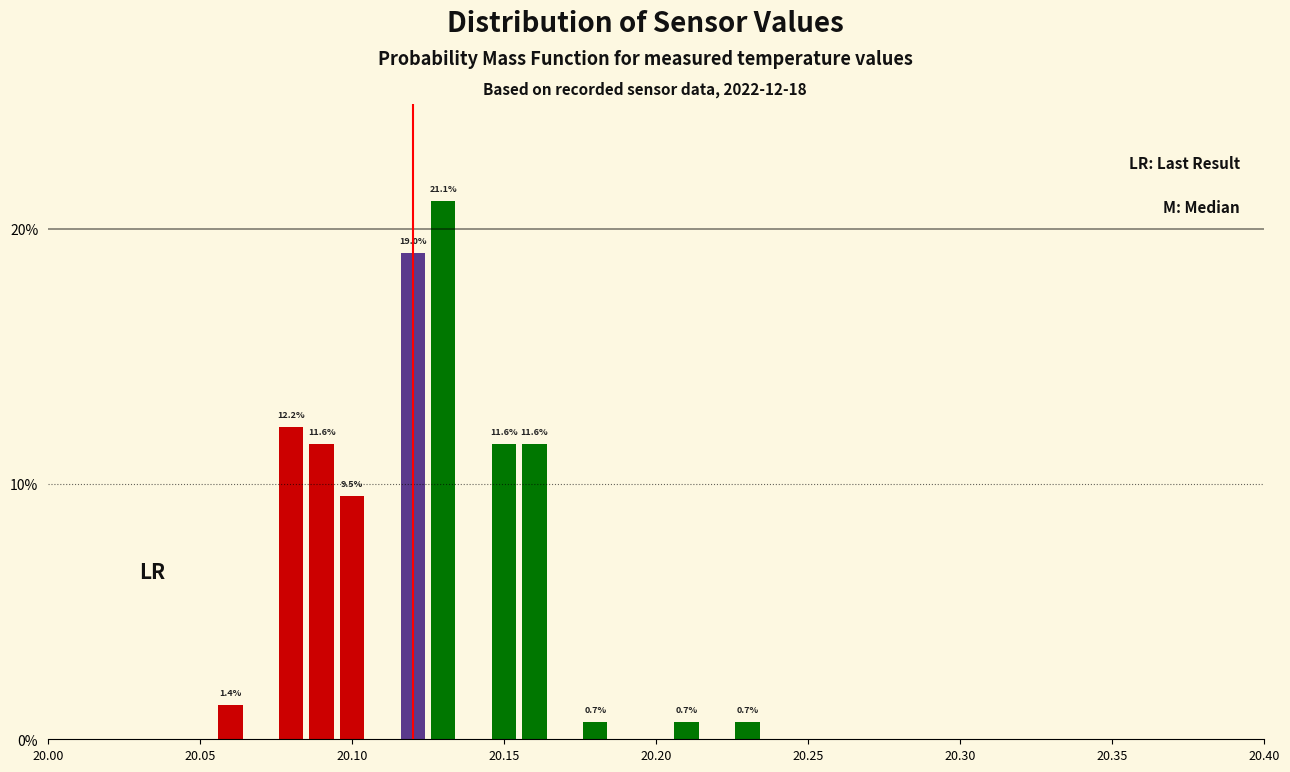

Around what value on the x-axis is the tallest bar? Give the approximate position of its centre, as read against the axis.

20.130